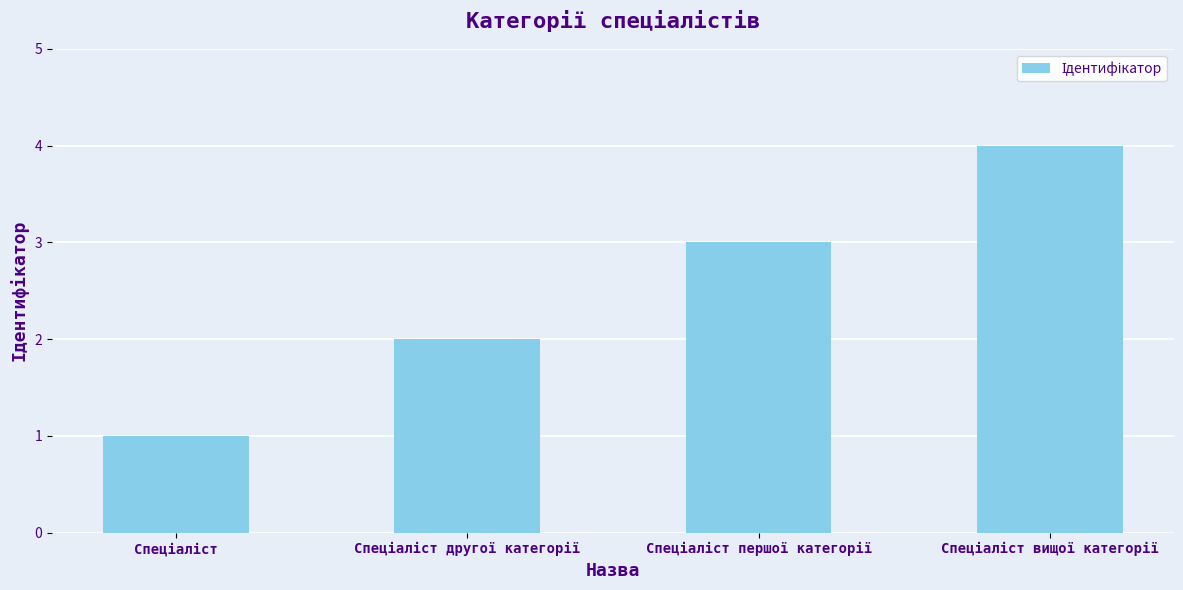

What is the sum of all values?

10